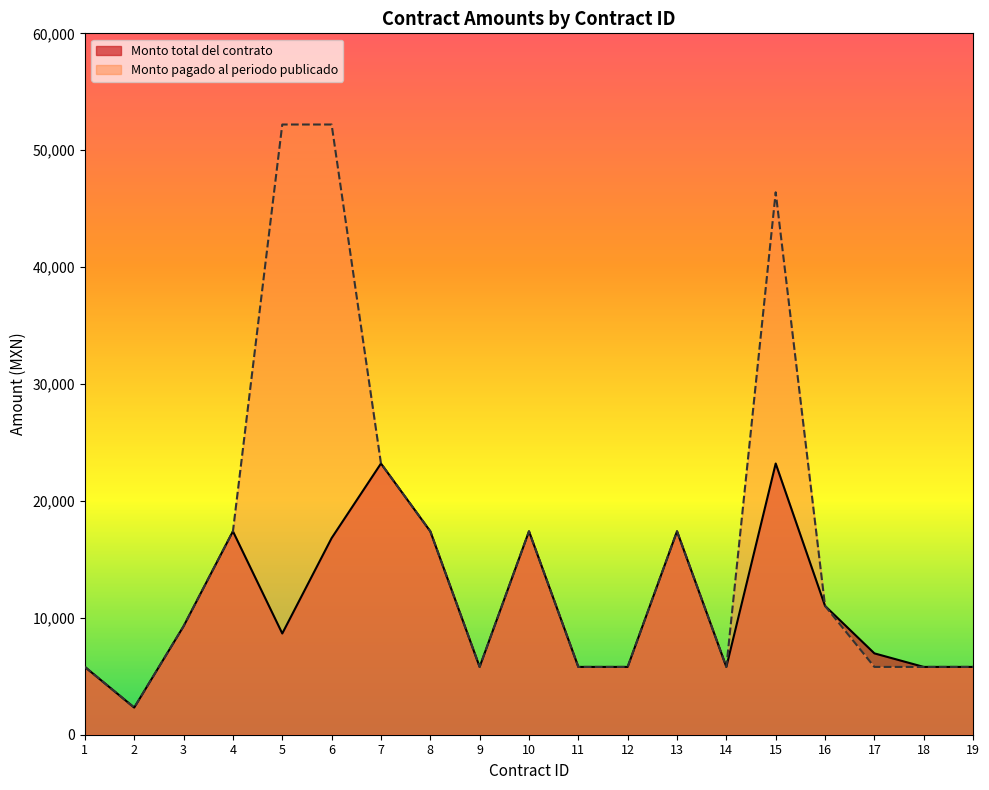

How many values in the Monto pagado al periodo publicado series are below 9280?

9